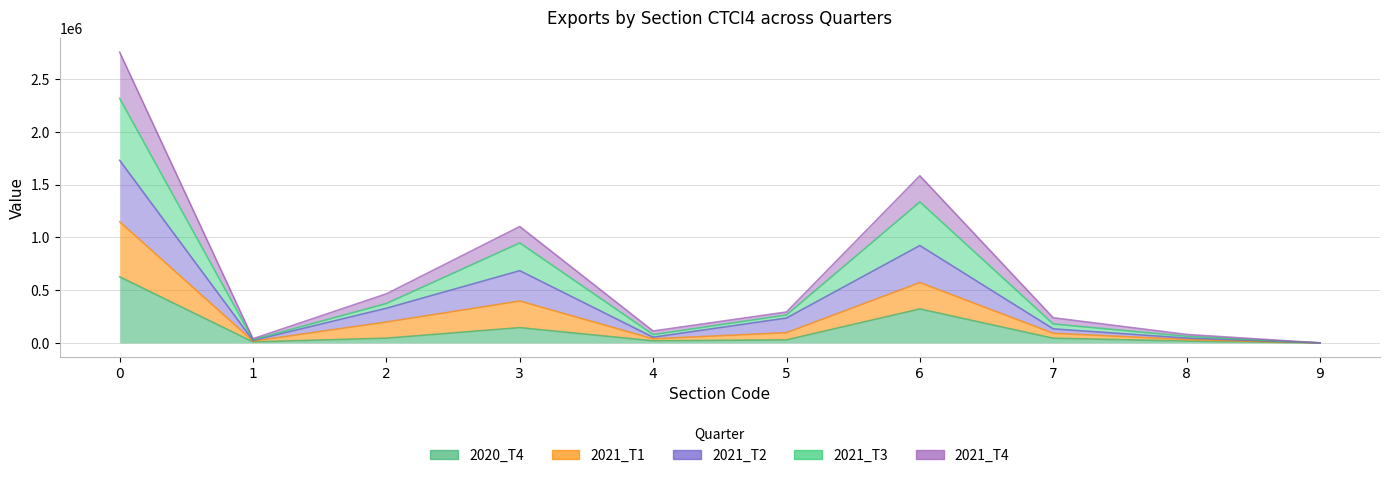

Rank the categories by 2021_T3 value from highest to lowest.

0, 6, 3, 2, 5, 7, 4, 8, 1, 9